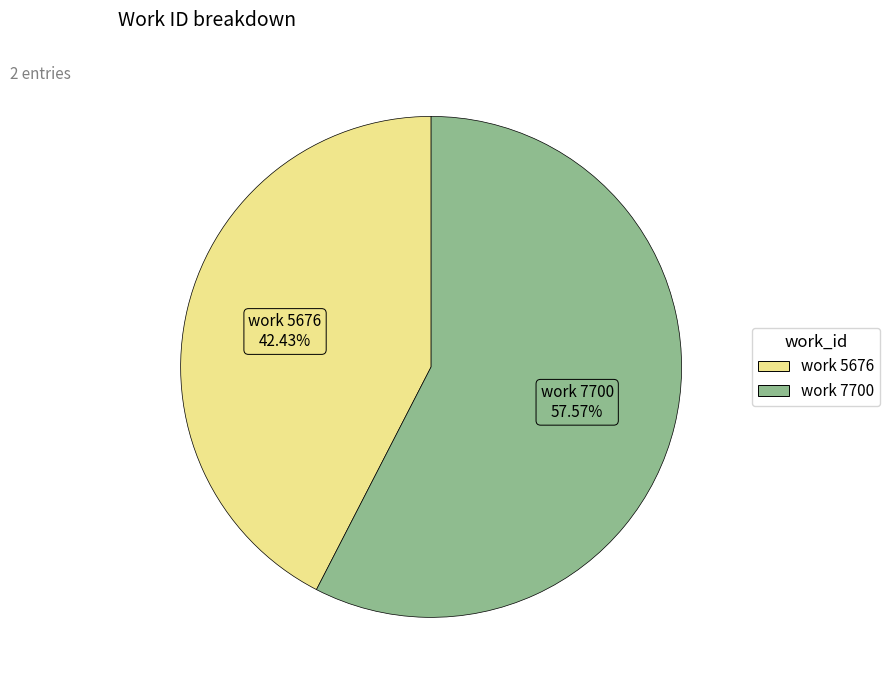

What is the majority slice?

work 7700